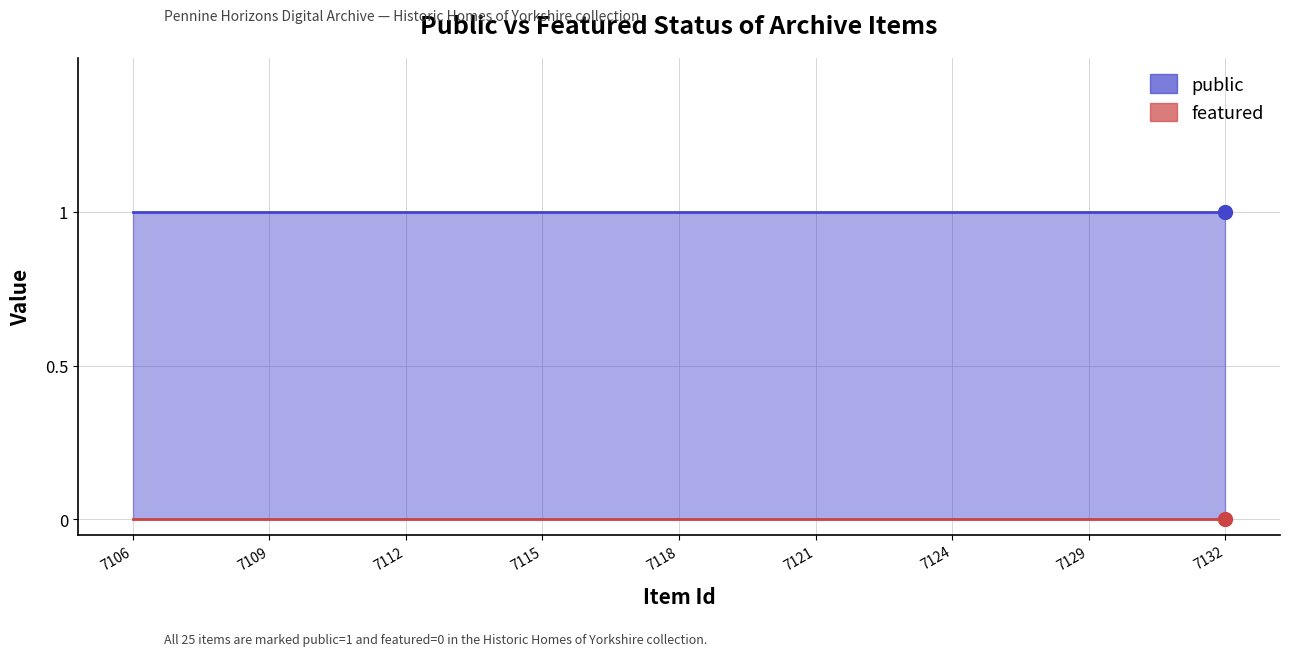

Where is public nearest to the value 1?

7106